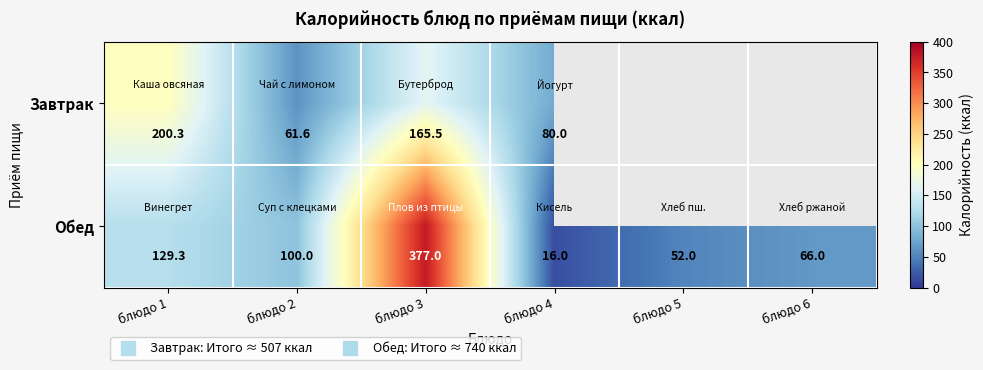

The Обед series shows 36.6 at блюдо 6. True or false?

False